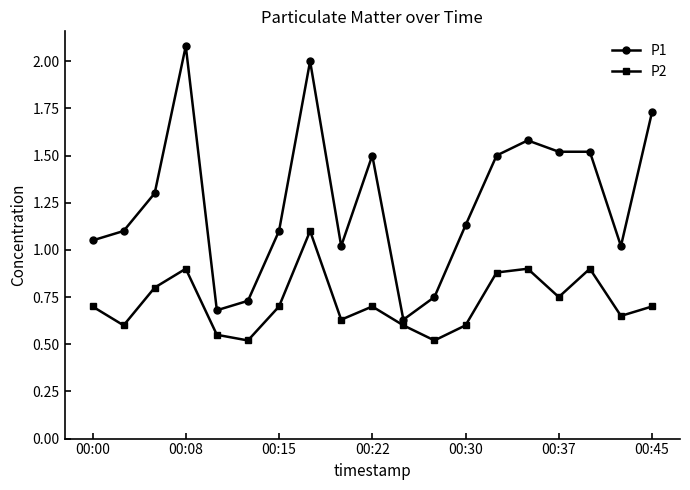

Rank the series by their average value, from lowest to highest.

P2, P1